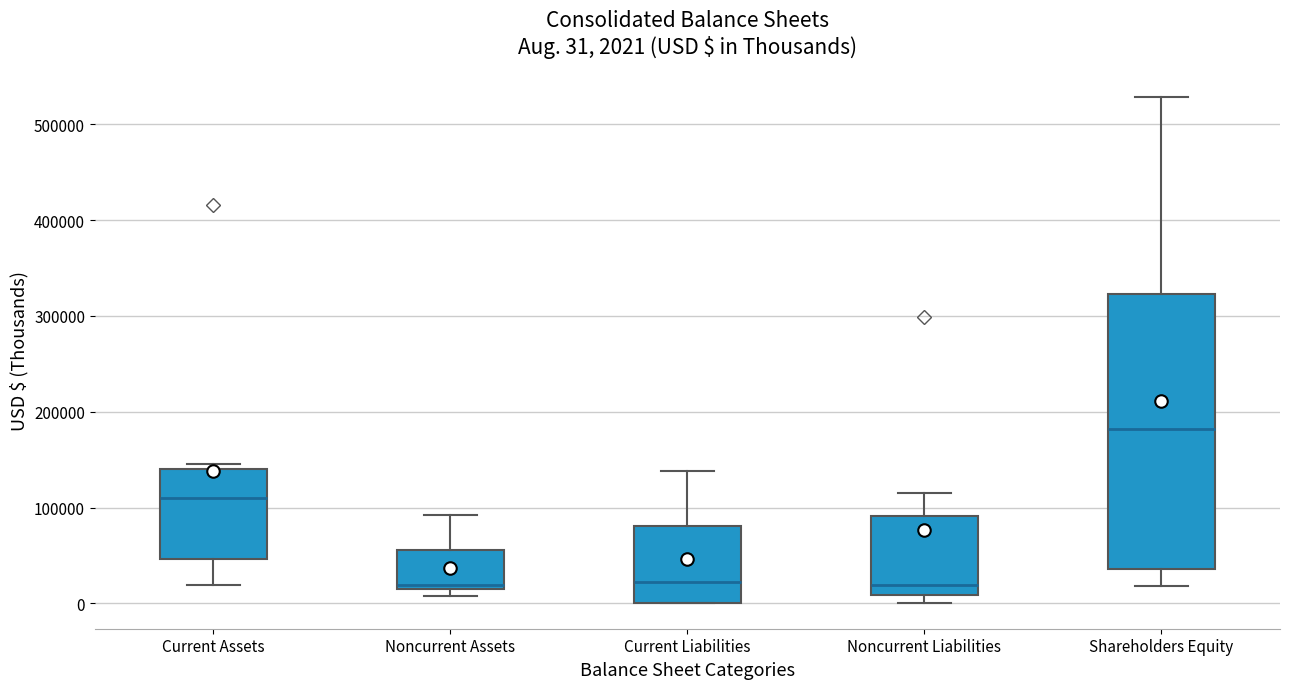

Which box is the tallest, from its lower edge to its upper edge?

Shareholders Equity